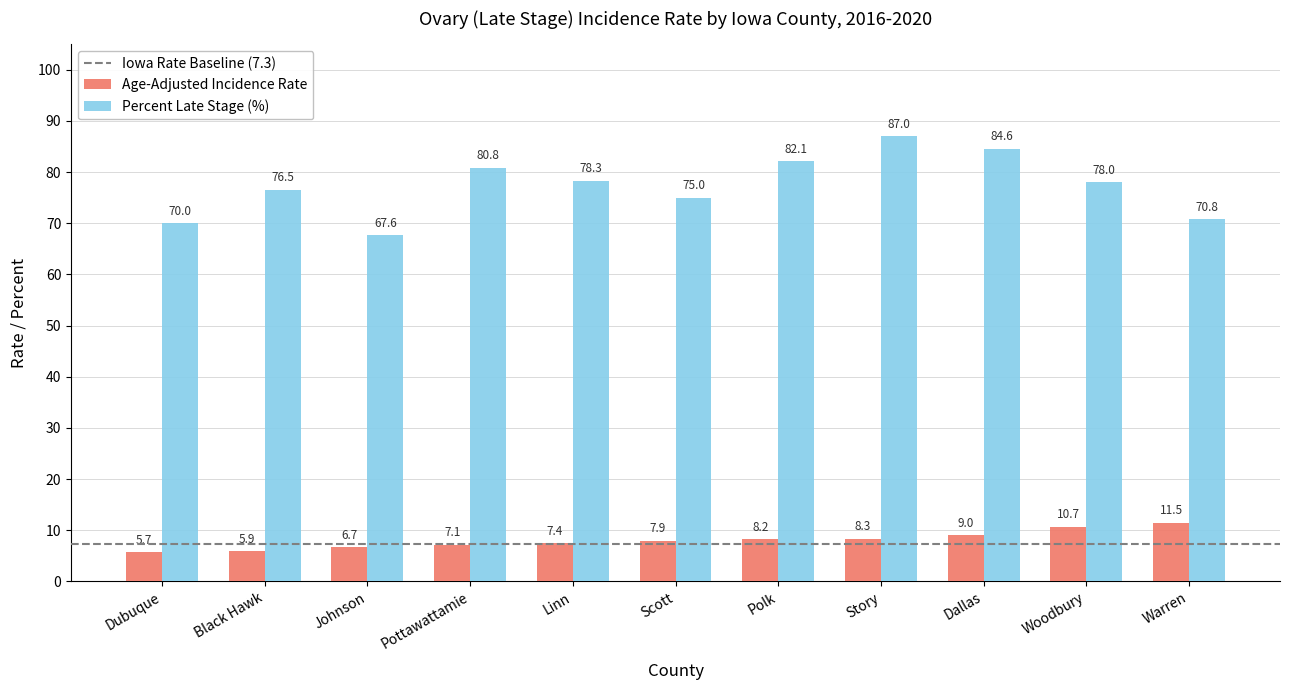

Where does the Percent Late Stage (%) series first go above 78?

Pottawattamie